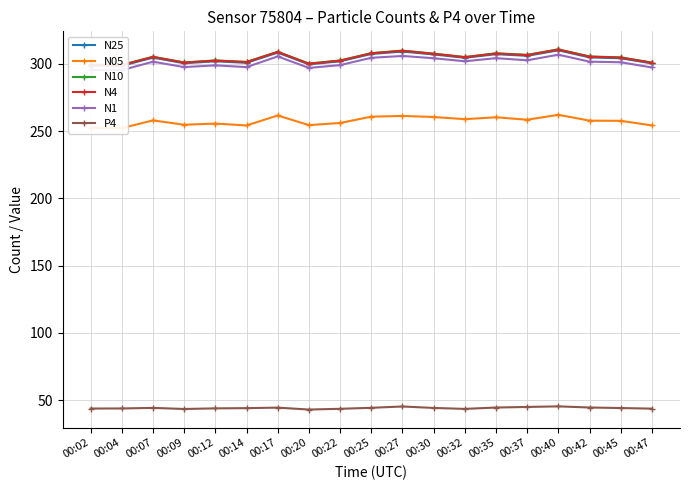

What is the value of the N1 point at the 1st from the left?

295.4